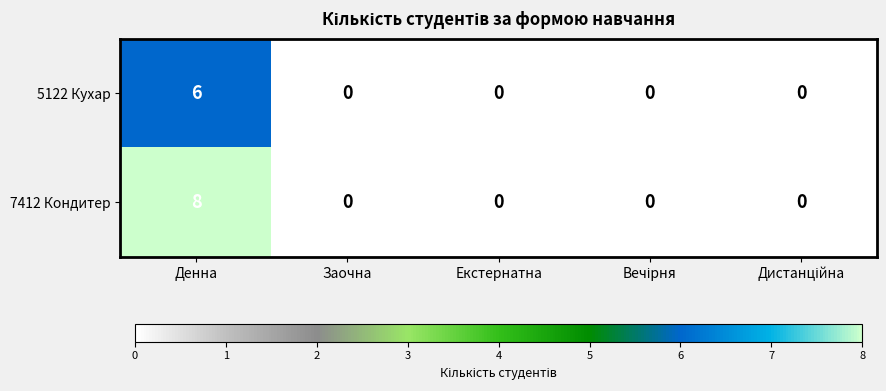

What is the greatest value displayed?

8